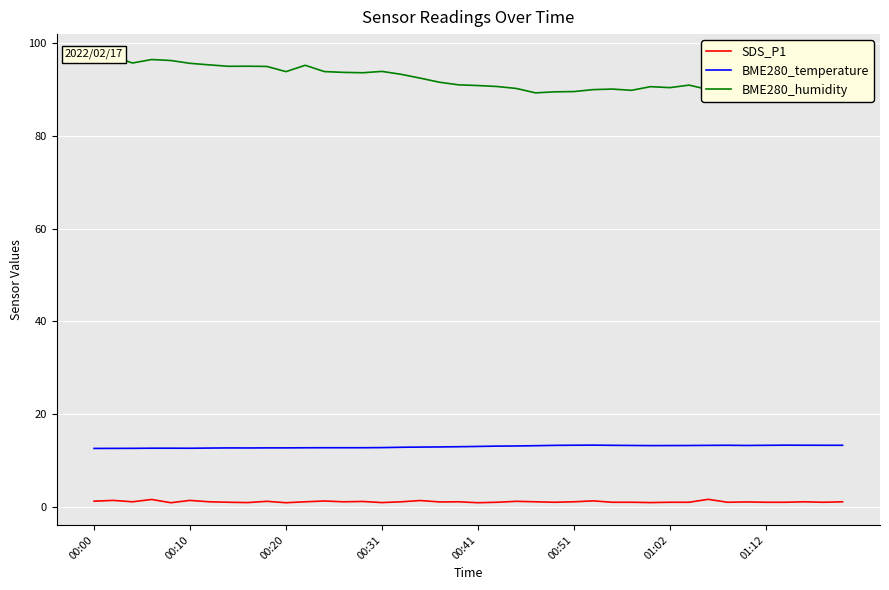

How many interior local peaks does the BME280_humidity series have?

10